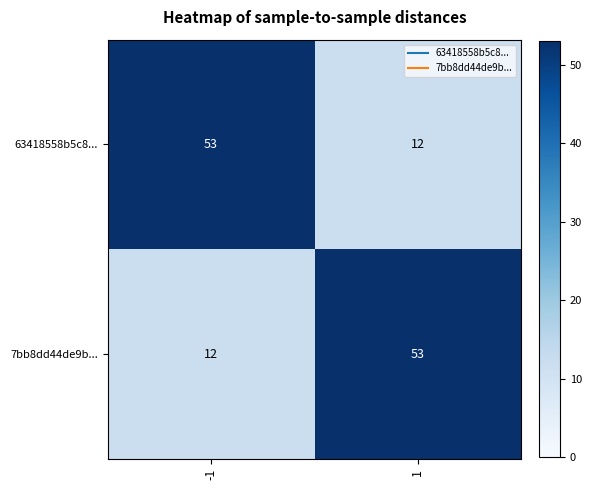

True or false: 7bb8dd44de9b... has a value of 12 at -1.

True